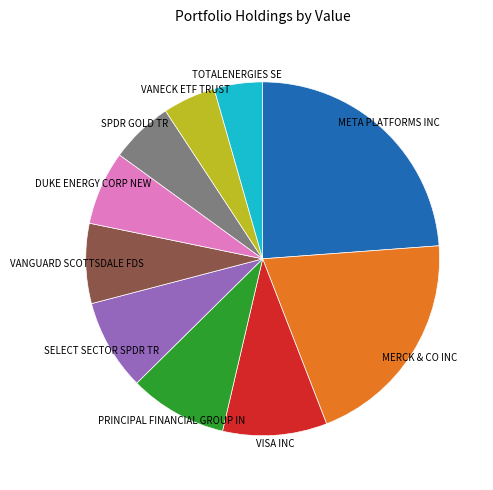

Is it true that PRINCIPAL FINANCIAL GROUP IN is 1% of the pie?

False